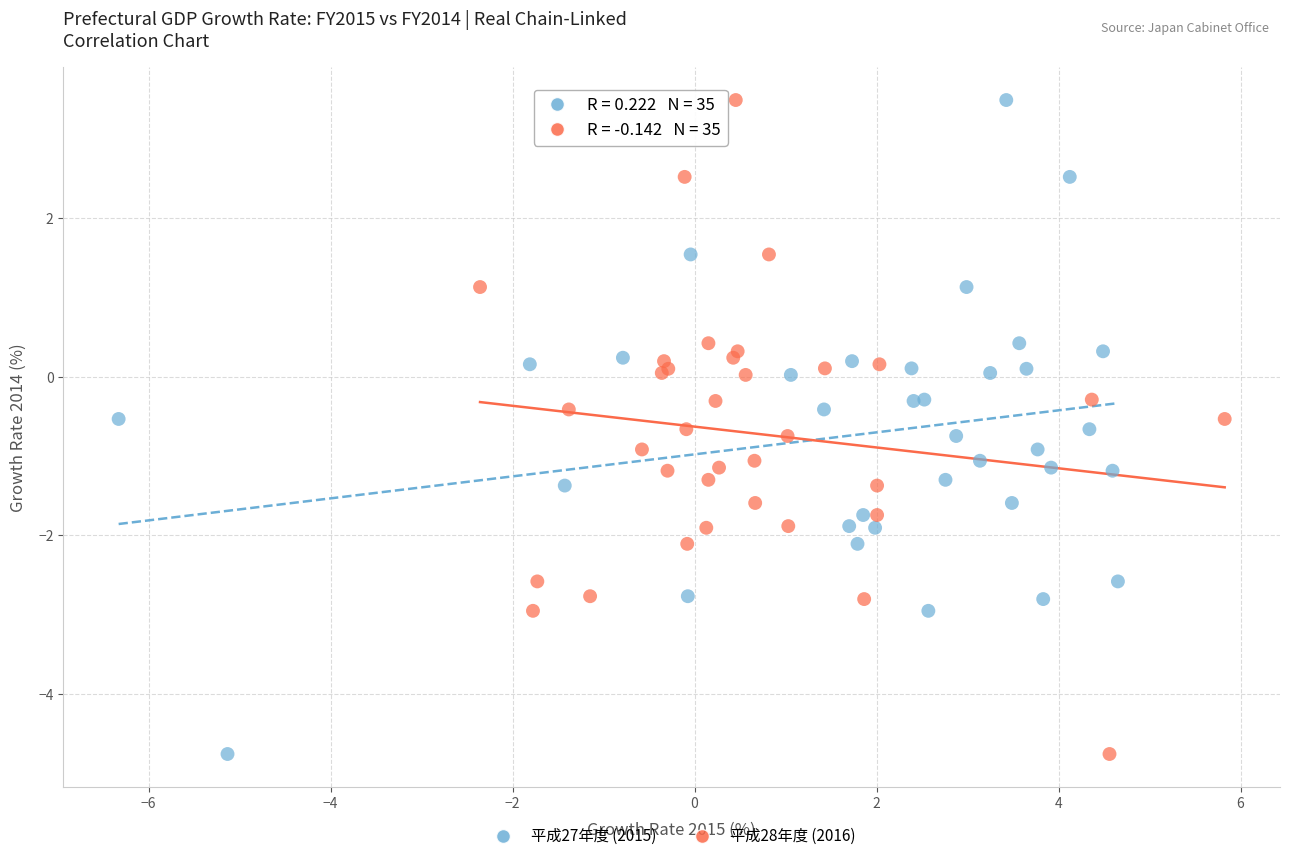

What are all the series names shown in the legend?

平成27年度 (2015), 平成28年度 (2016)